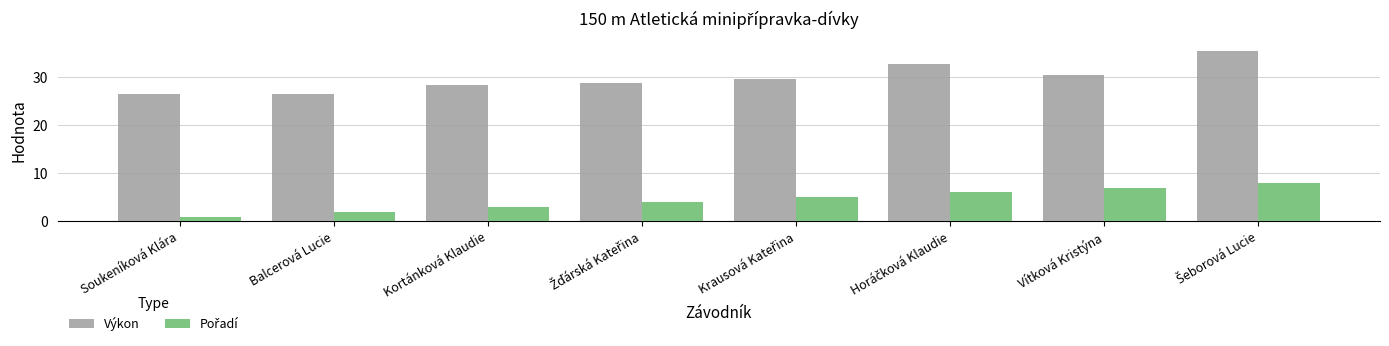

Read the Výkon value at Balcerová Lucie.

26.5